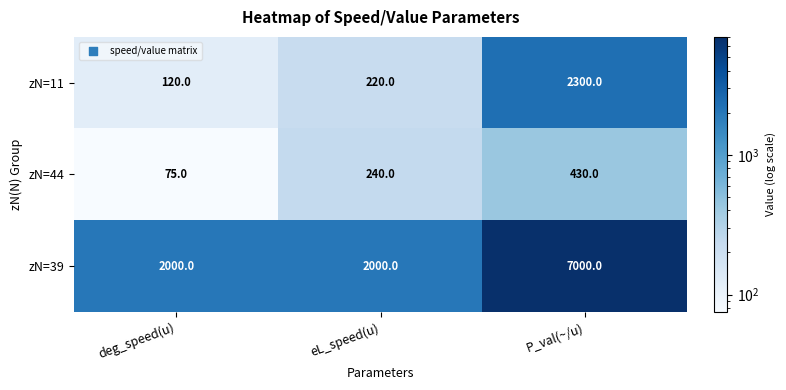

Reading right to left, extract all data points from this chart.

zN=11: 2300	220	120
zN=44: 430	240	75
zN=39: 7000	2000	2000